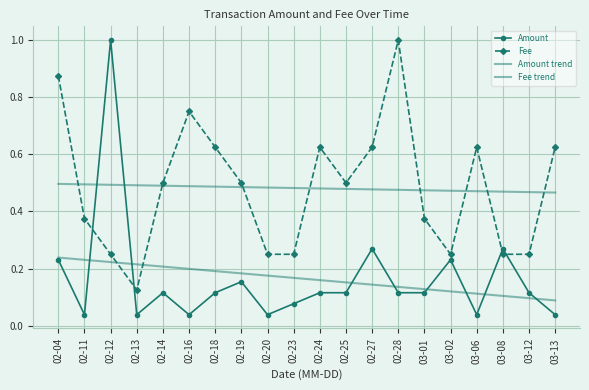

True or false: Amount trend and Fee trend cross at least once.

False